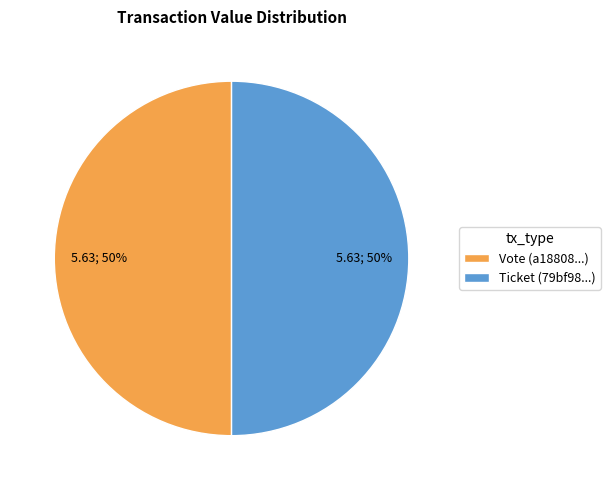

To the nearest percent, what is the average slice percentage?

50%